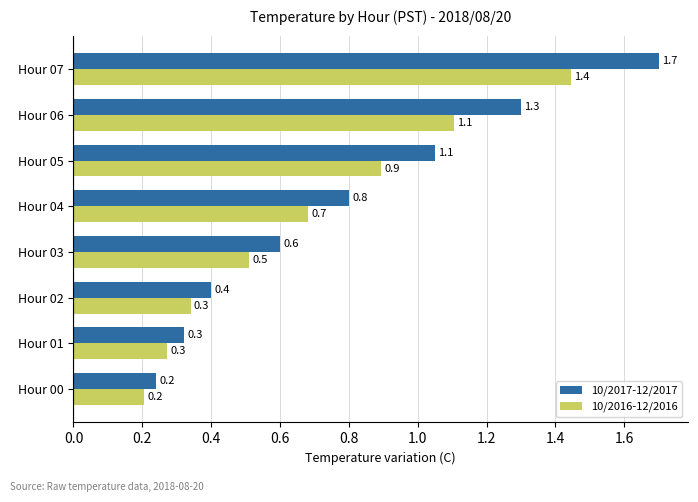

At how many categories does at least one series exceed 0?

8